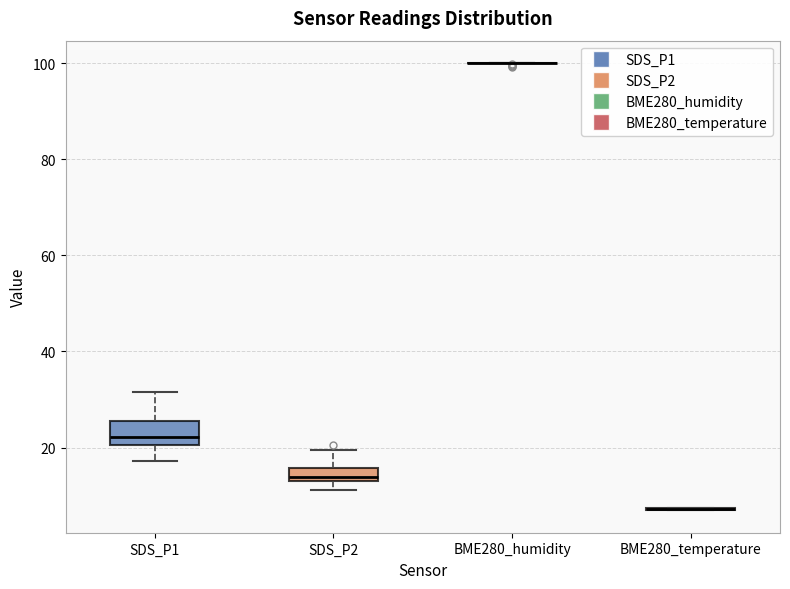

Comparing the boxes themselves (not the whiskers), which one is the tallest?

SDS_P1